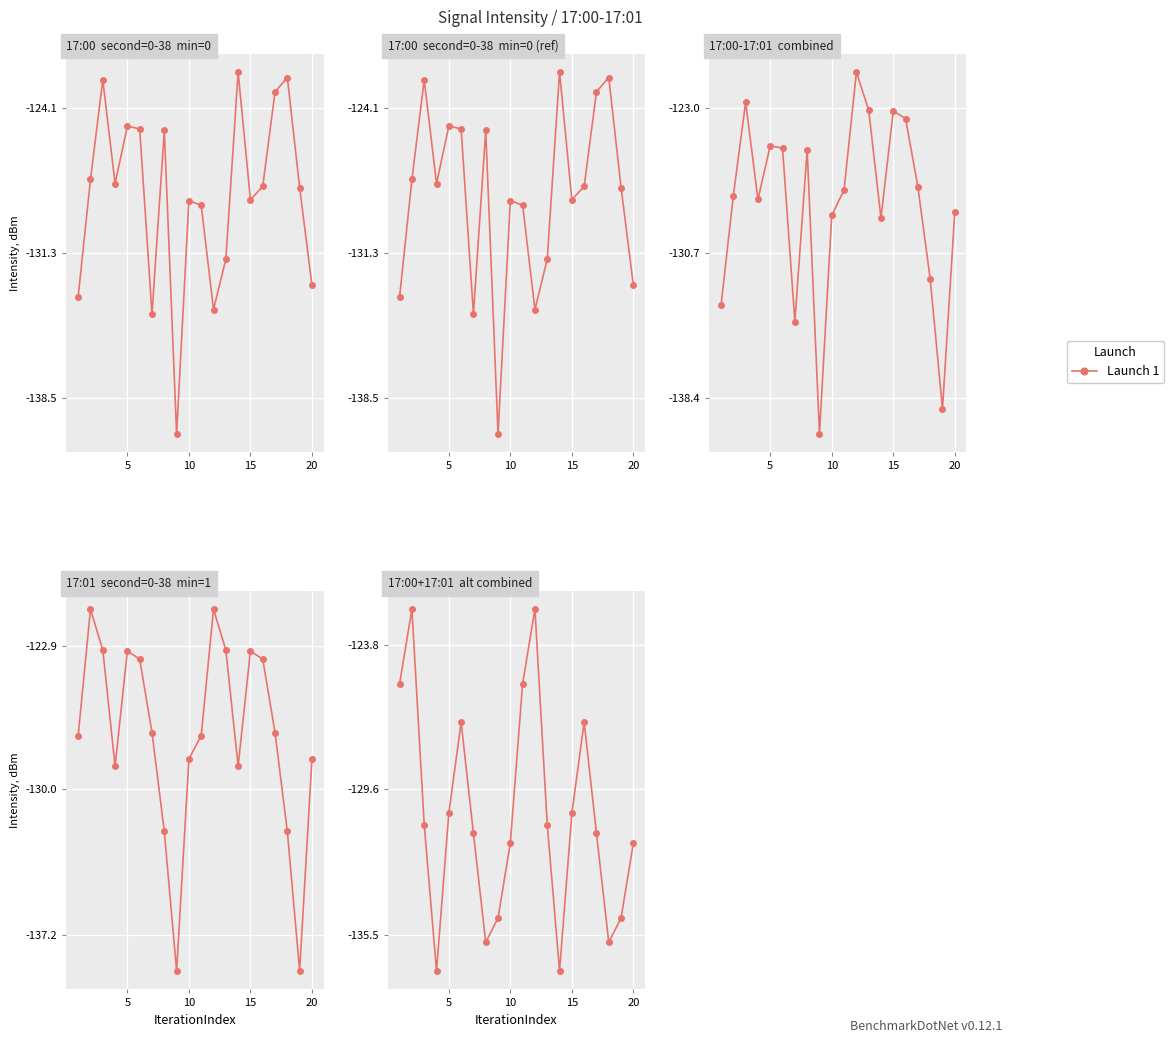

How many points are lower than both their immediate neighbors (excluding endpoints)?

4